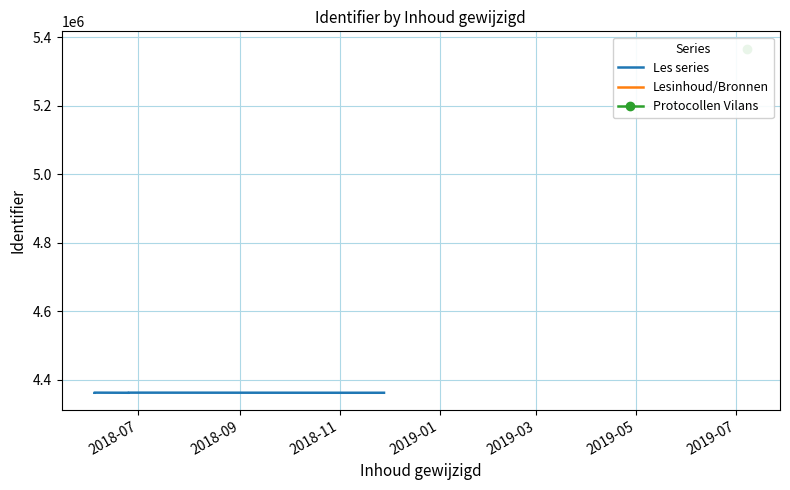

At which label does the data first exceed 4362879?

2019-05